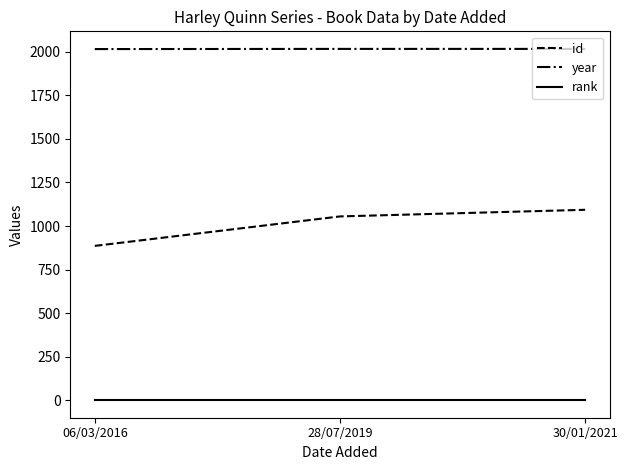

At 30/01/2021, list the series in order from largest to smallest.

year, id, rank